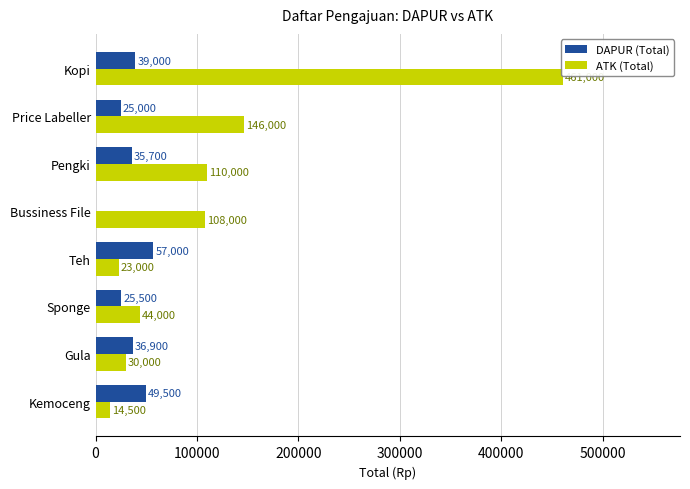

What is the sum of the DAPUR (Total) values at Price Labeller and Pengki?

60700